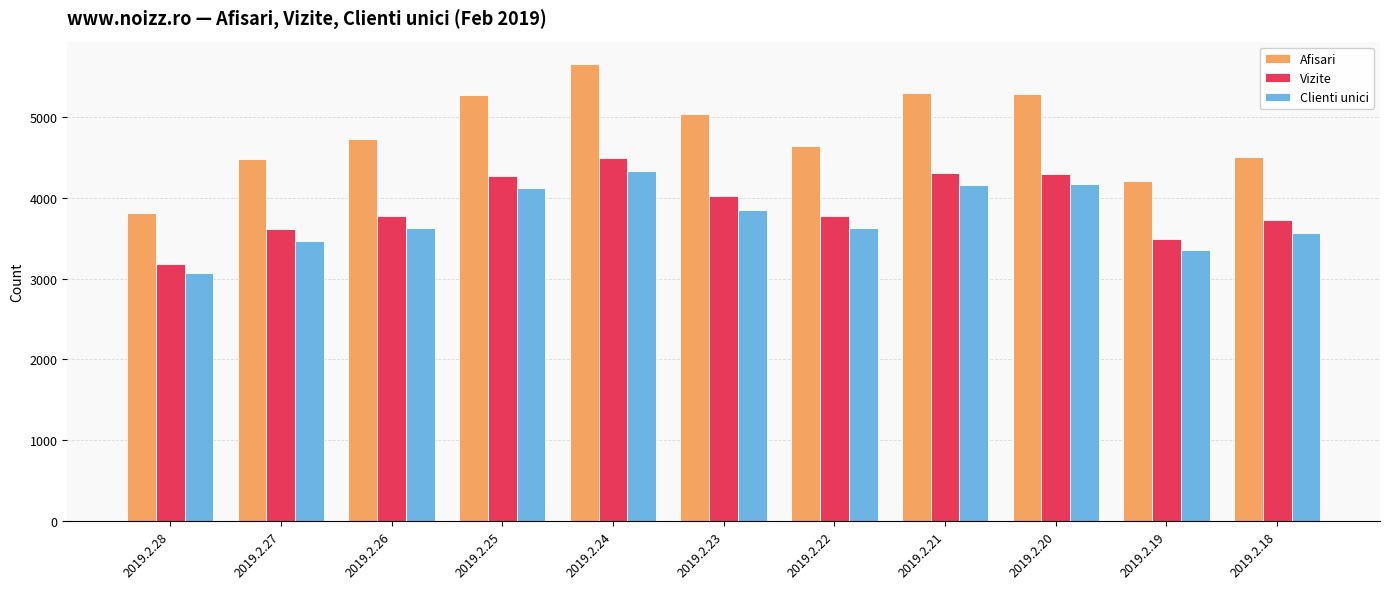

What is the total value across all series at 2019.2.25?

13681